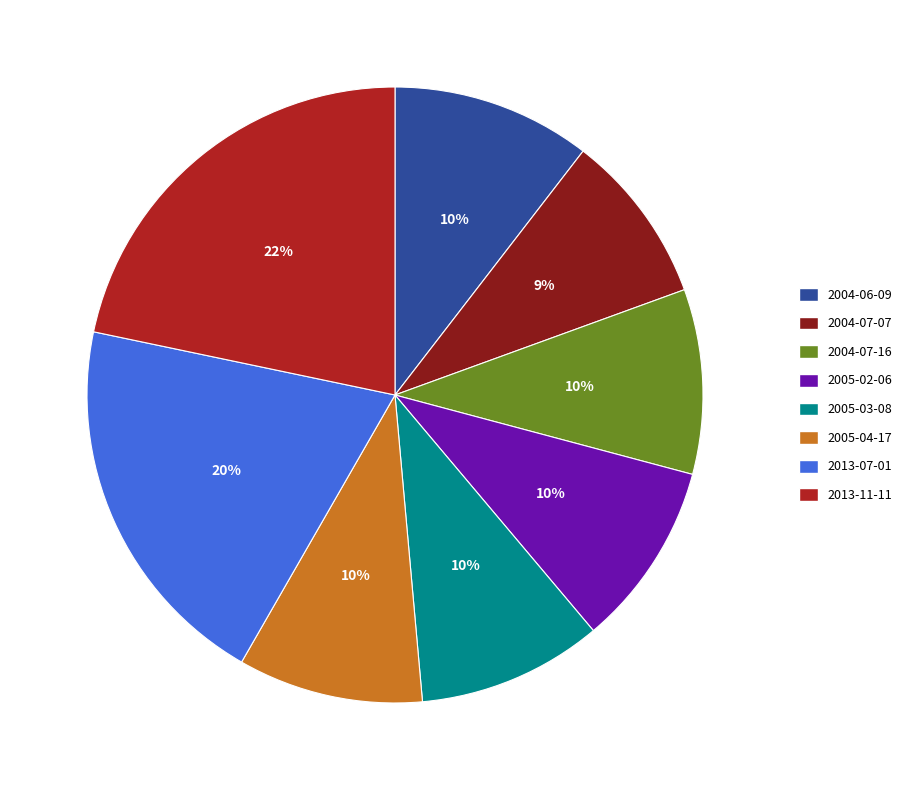

Between 2013-07-01 and 2004-07-07, which is larger?

2013-07-01